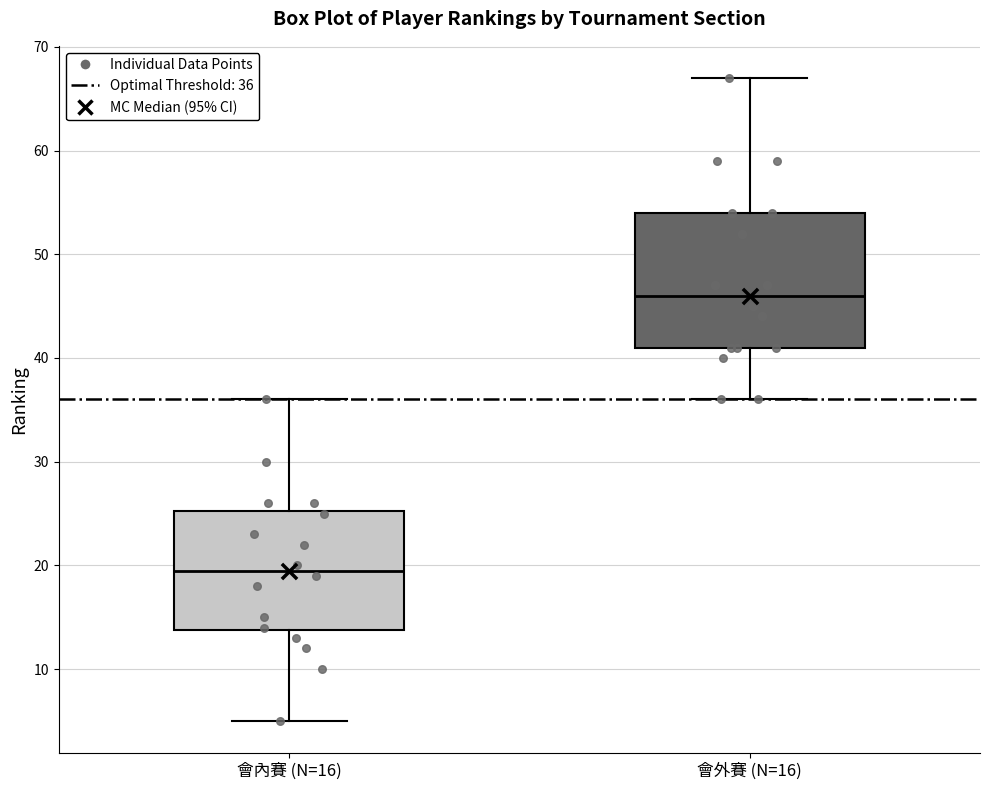

Which box's median line is the lowest?

會內賽 (N=16)